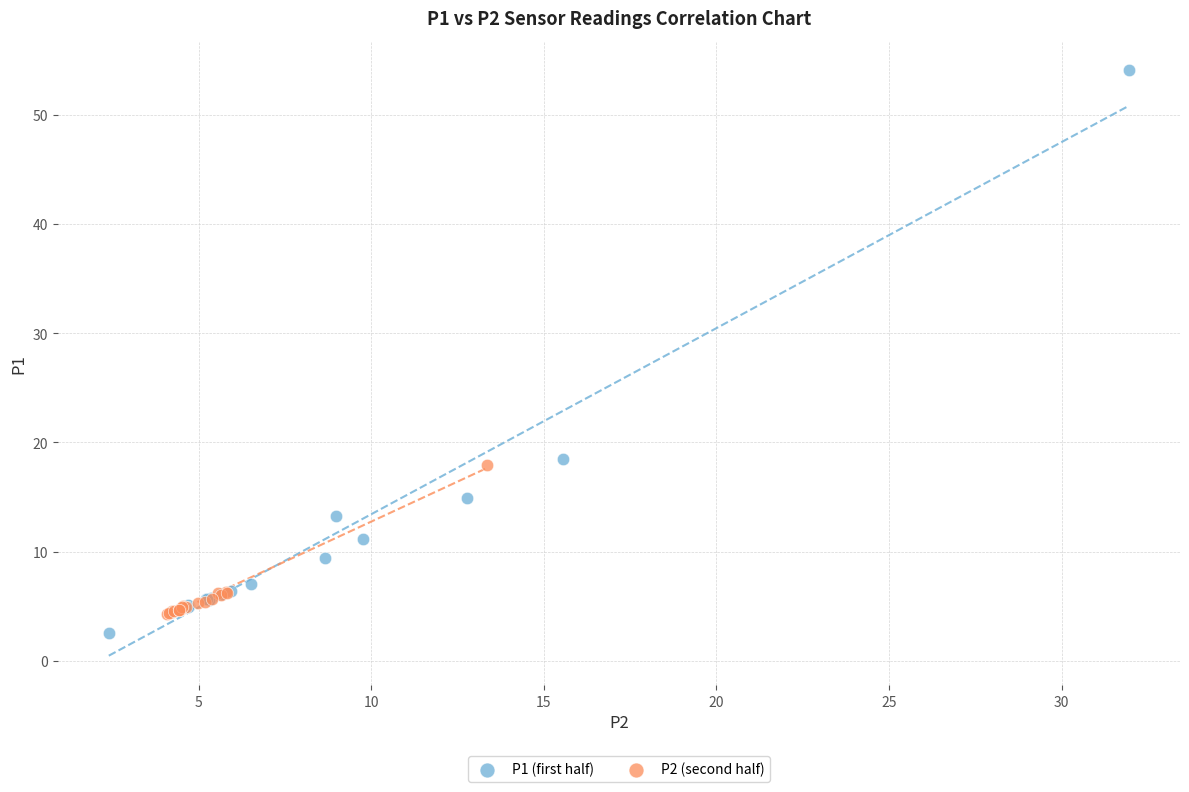

Which series contains the lowest Y value?

P1 (first half)